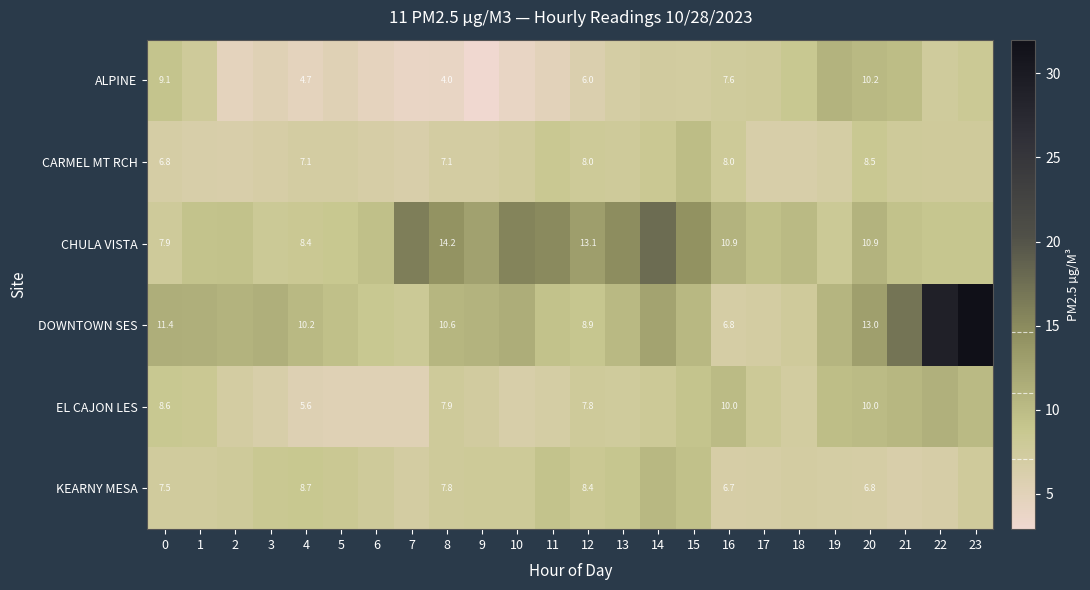

What is the difference between the highest and lowest values at 12?

7.1